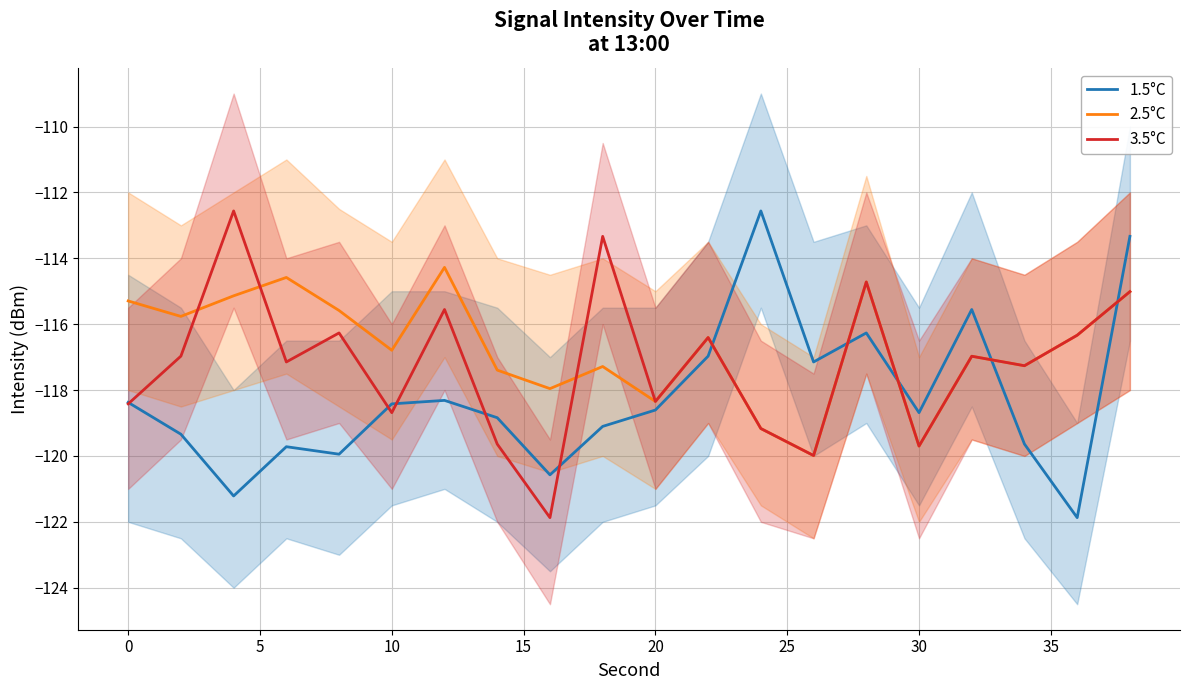

In 1.5°C, how many points are higher than both neighbors (excluding endpoints)?

5